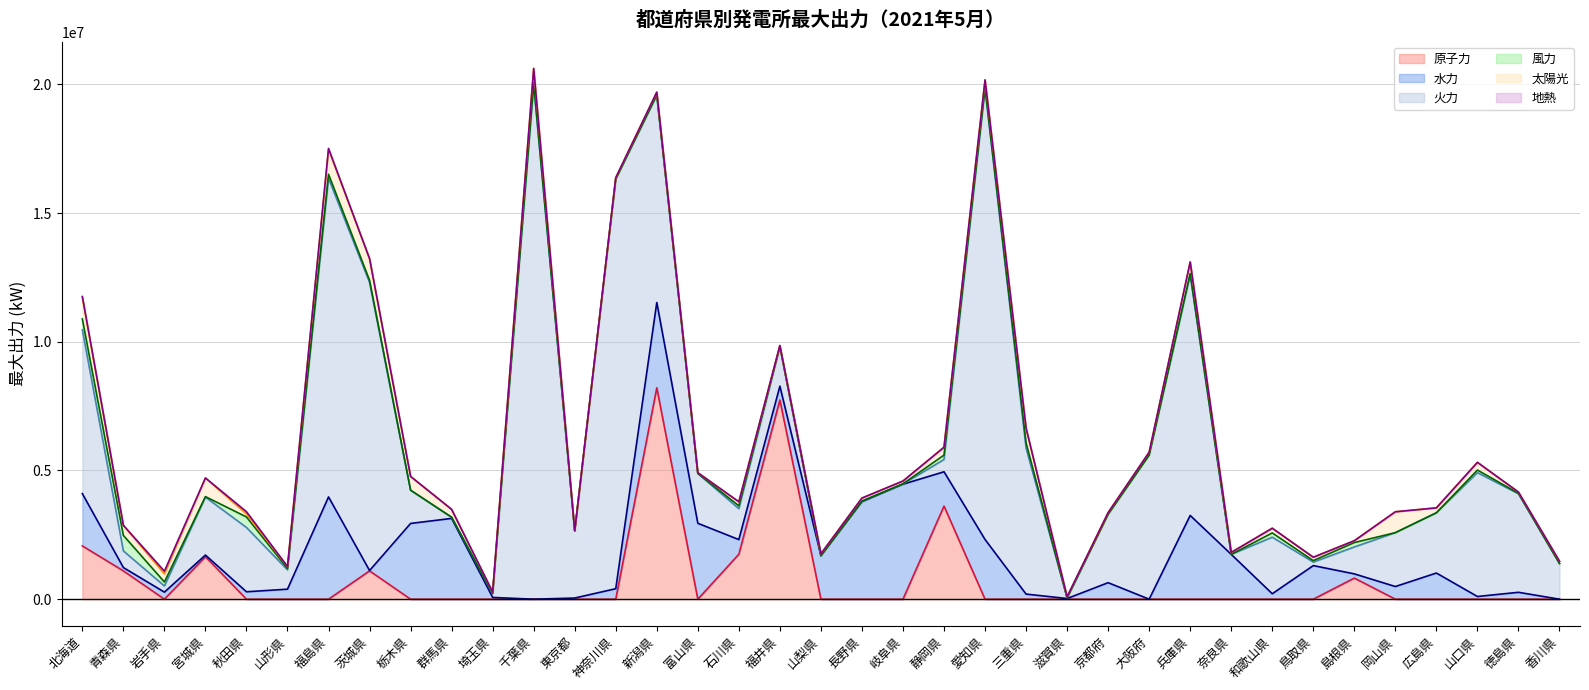

At which label does 火力 reach its peak?

千葉県